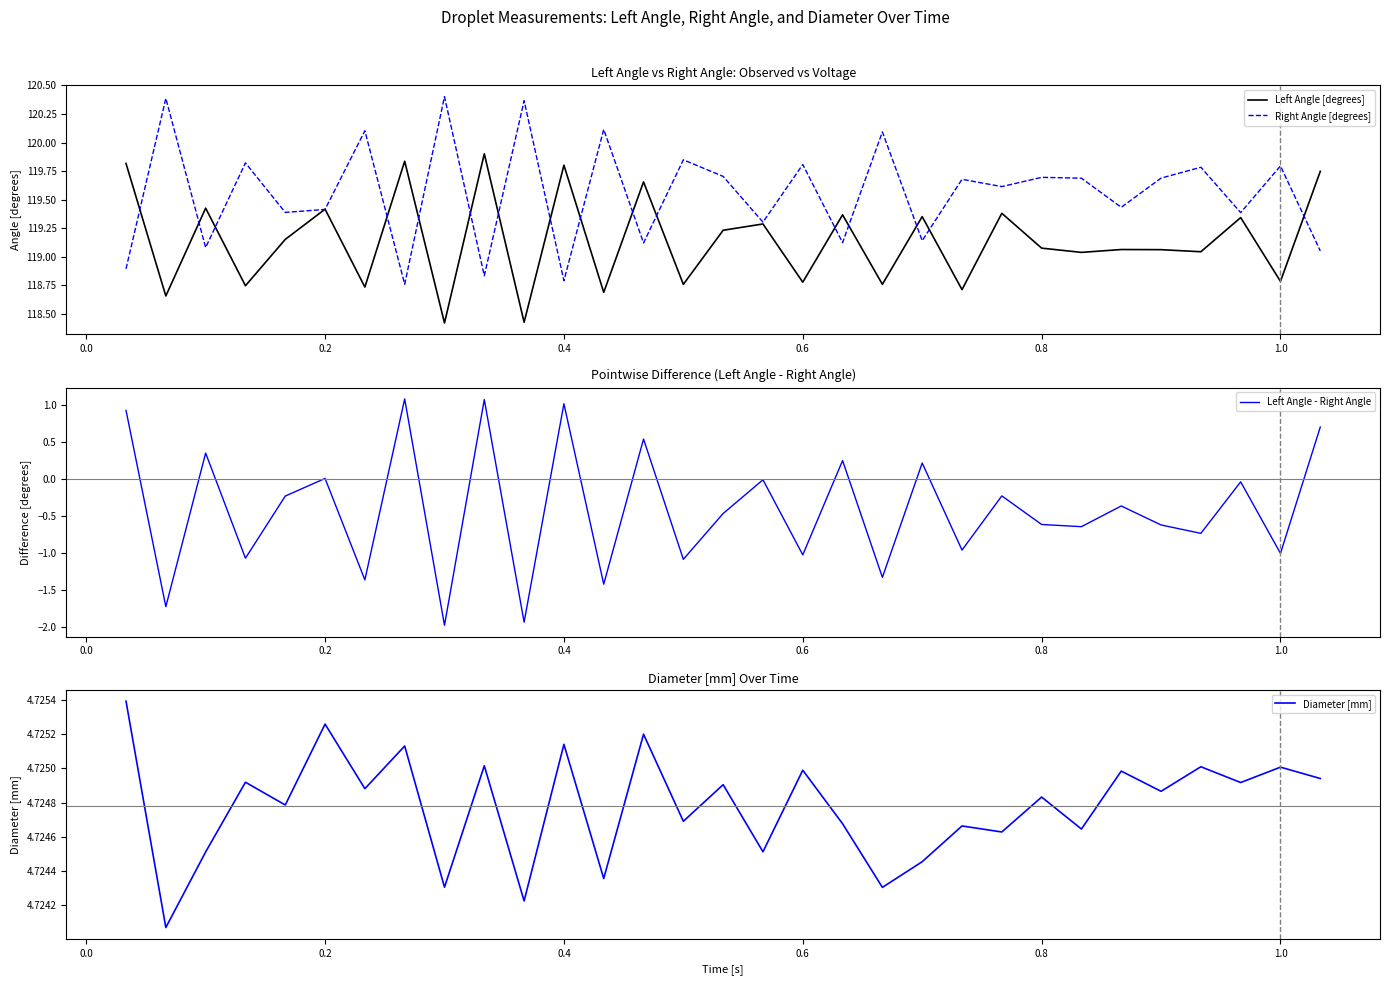

What is the highest value of the Left Angle - Right Angle series?

1.1